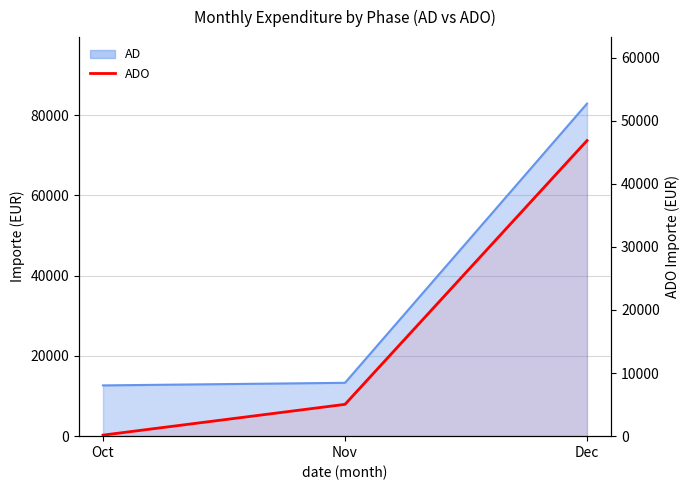

List the labels in order of value, smallest first.

Oct, Nov, Dec